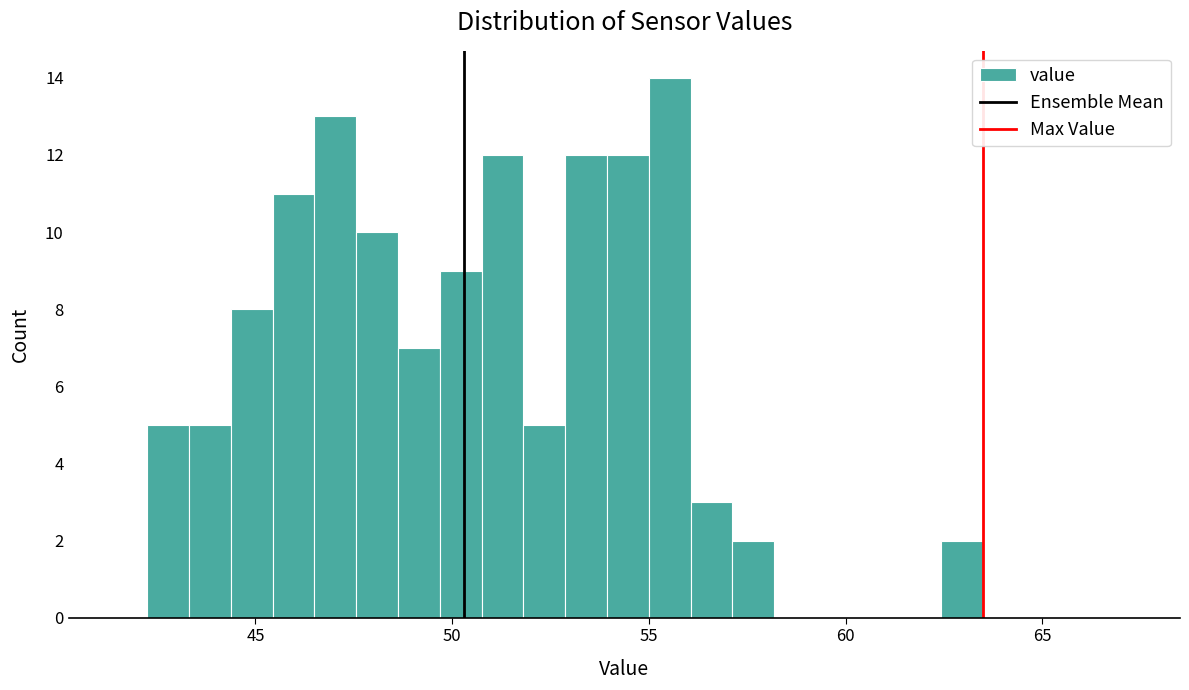

Around what value on the x-axis is the tallest bar? Give the approximate position of its centre, as read against the axis.

55.5